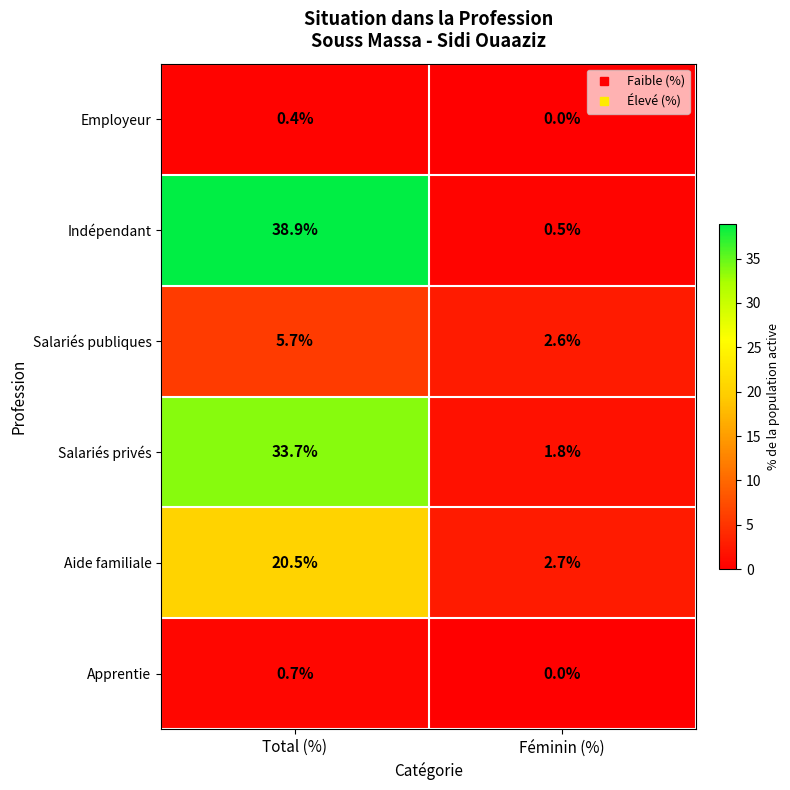

At which label is Employeur closest to 0?

Féminin (%)